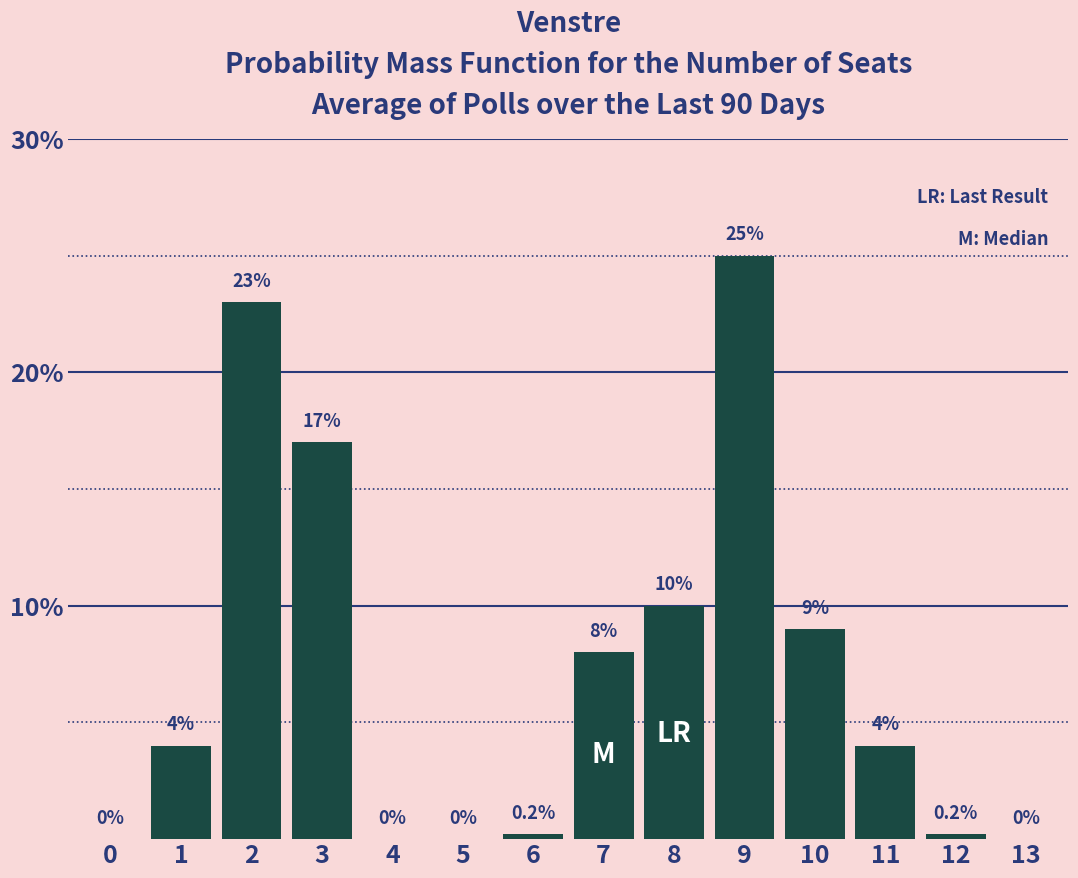

Reading left to right, transcribe all the data shown in this chart.

0=0.0	1=4.0	2=23.0	3=17.0	4=0.0	5=0.0	6=0.2	7=8.0	8=10.0	9=25.0	10=9.0	11=4.0	12=0.2	13=0.0